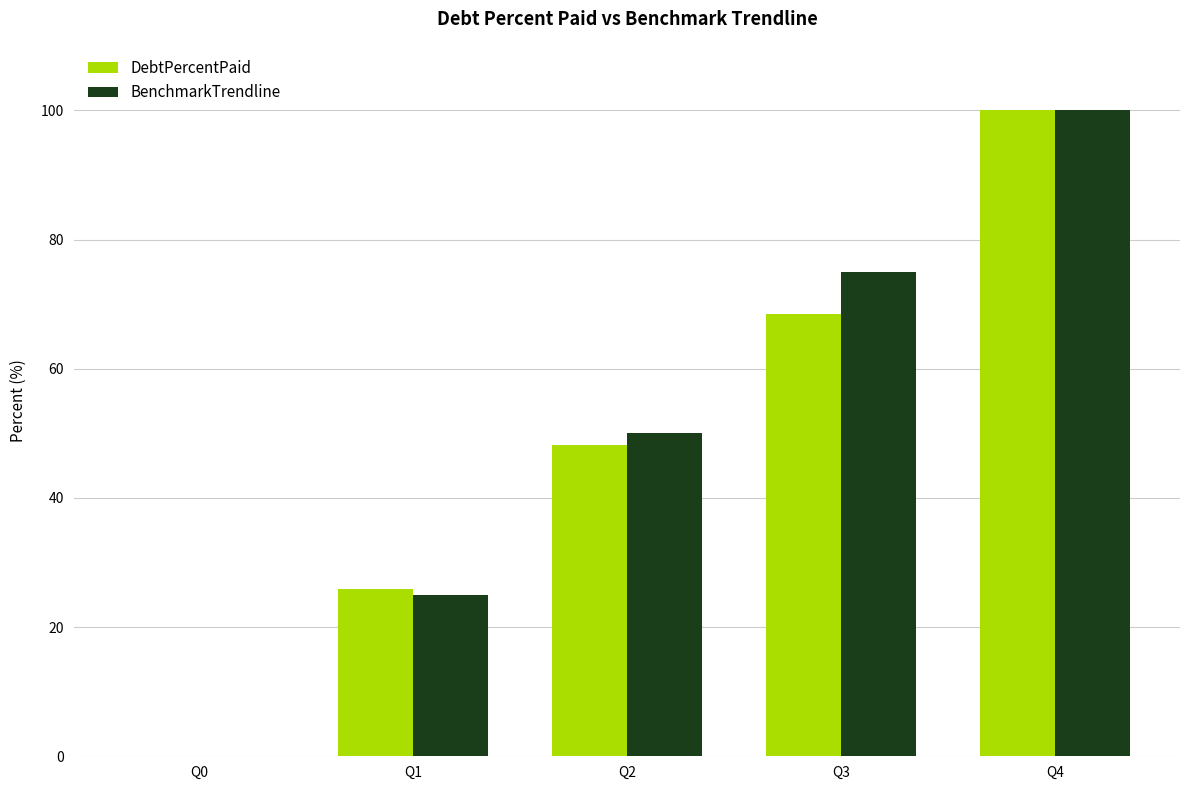

What is the sum of all DebtPercentPaid values?

242.5